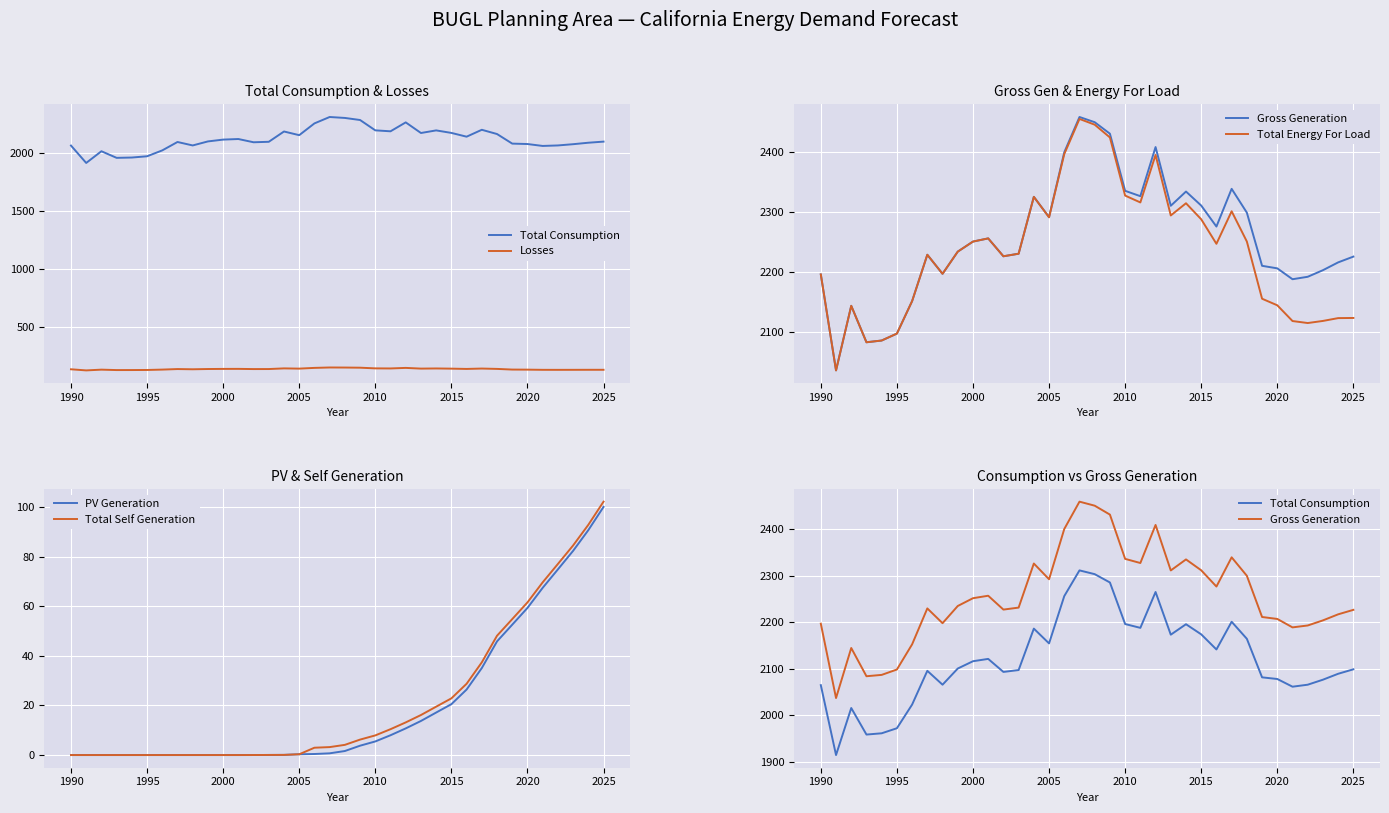

The value of Total Self Generation at 2025 is 102.2. True or false?

True